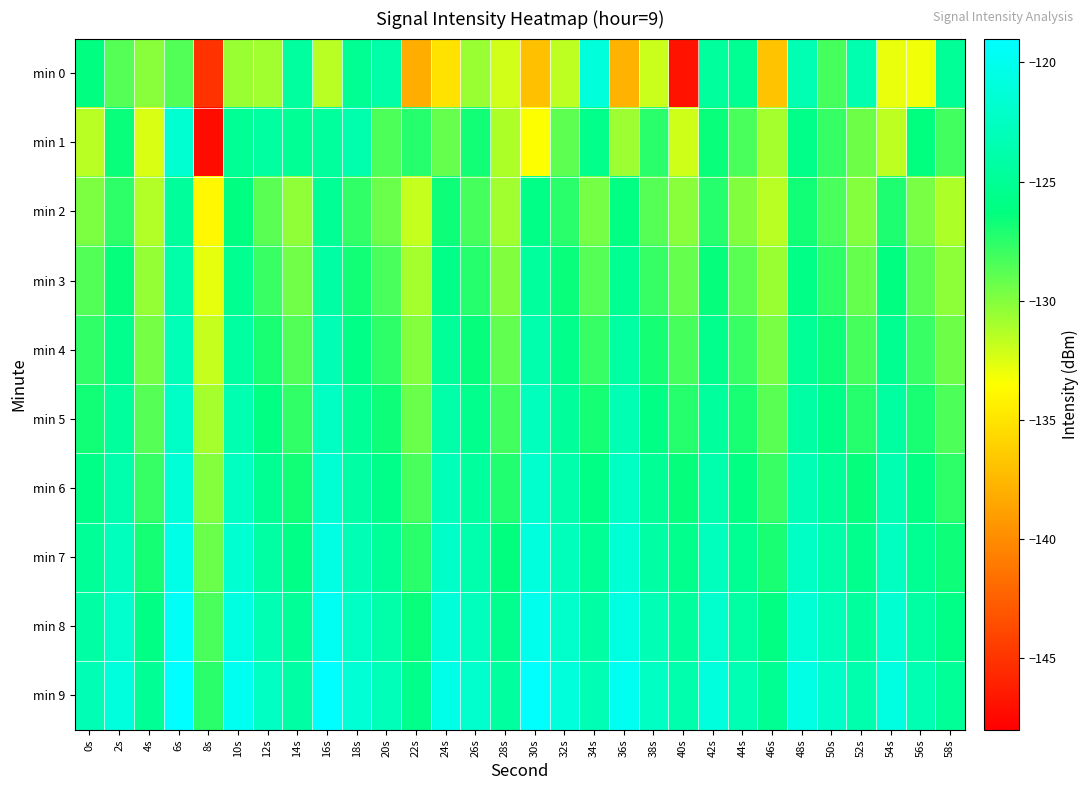

Count the number of data series in this chart.

10